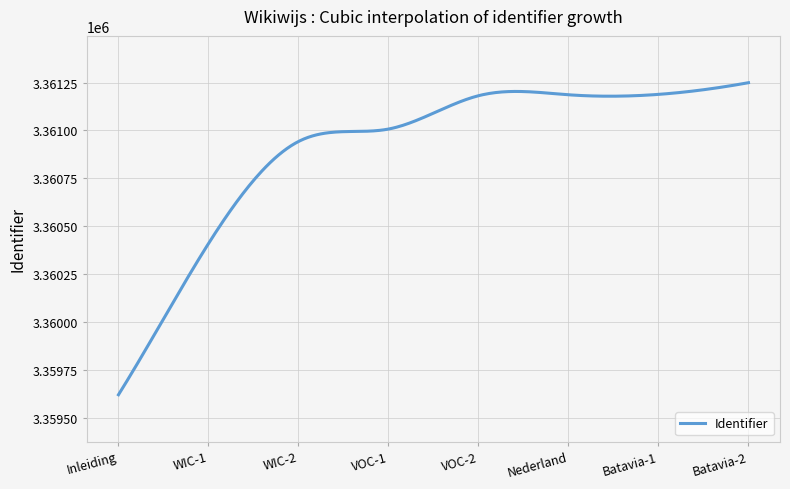

What is the difference between the maximum and minimum values?

1629.0